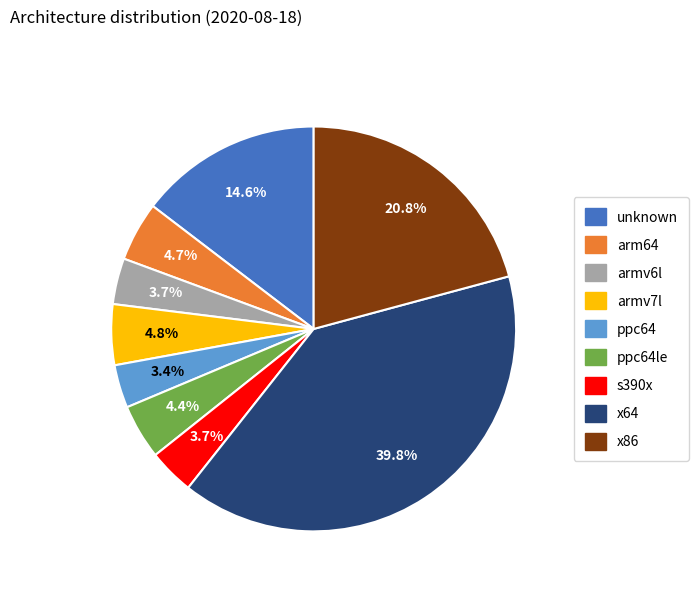

How many slices are in this pie chart?

9